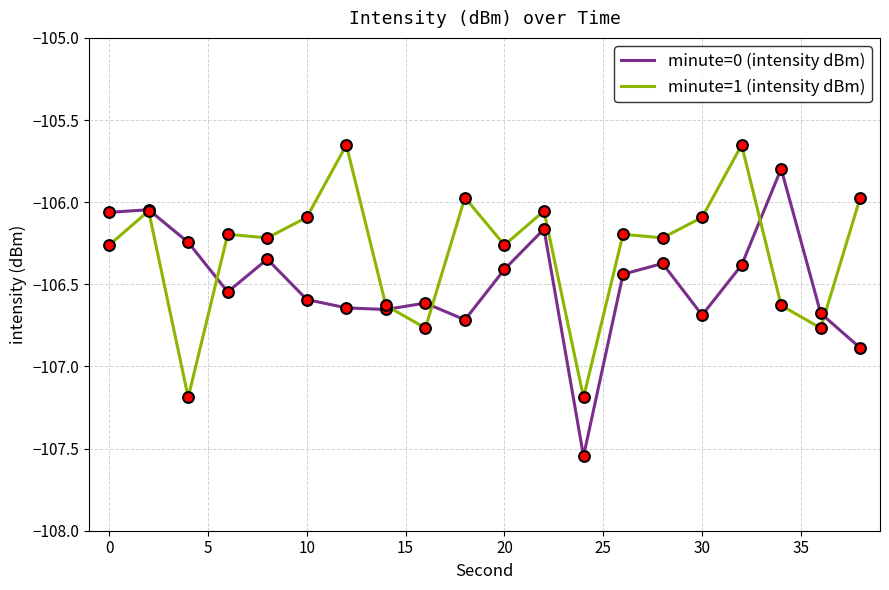

Which series has the largest total across all categories?

minute=1 (intensity dBm)